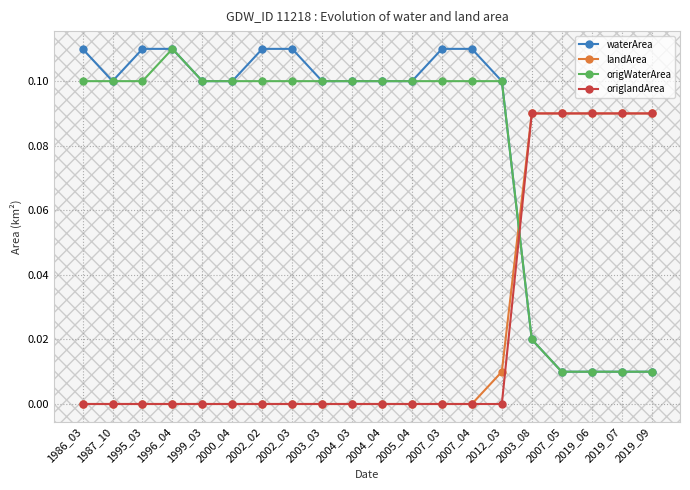

What is the label of the 15th point from the left?

2012_03